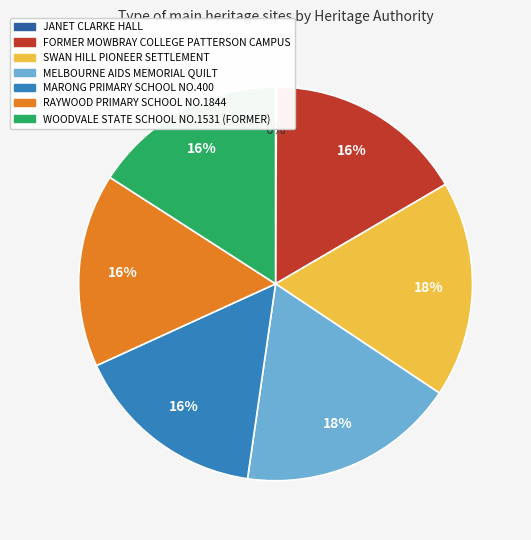

Is it true that RAYWOOD PRIMARY SCHOOL NO.1844 is 16% of the pie?

True